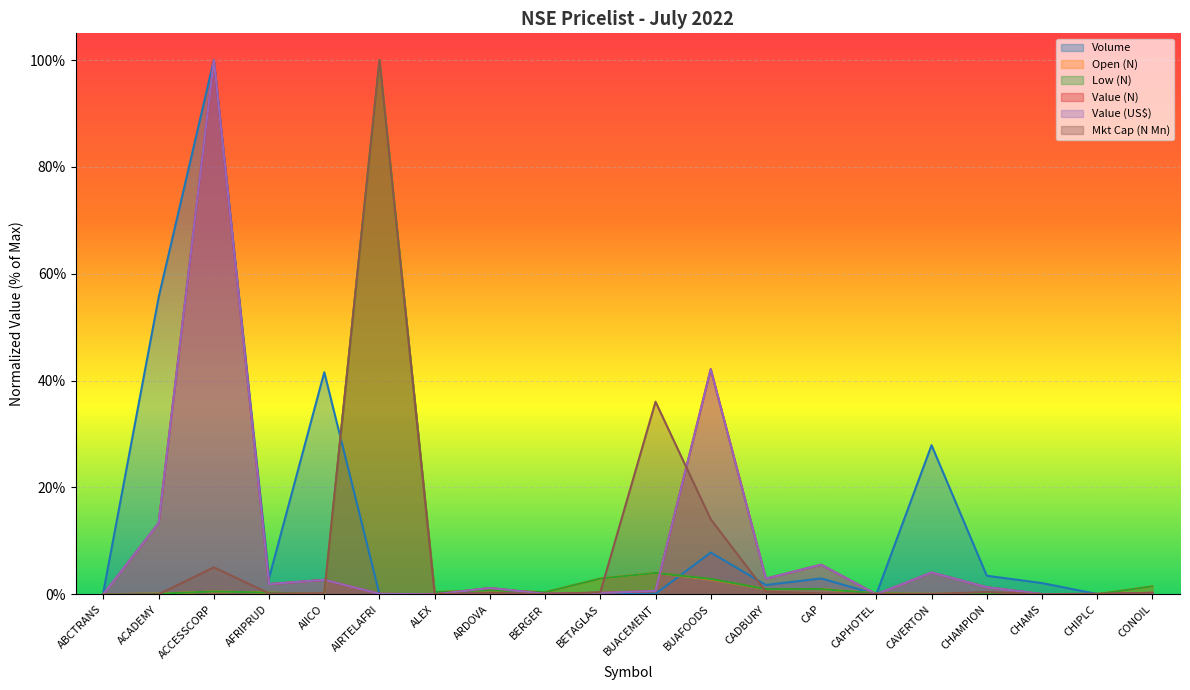

Which series has the widest spread of values?

Volume